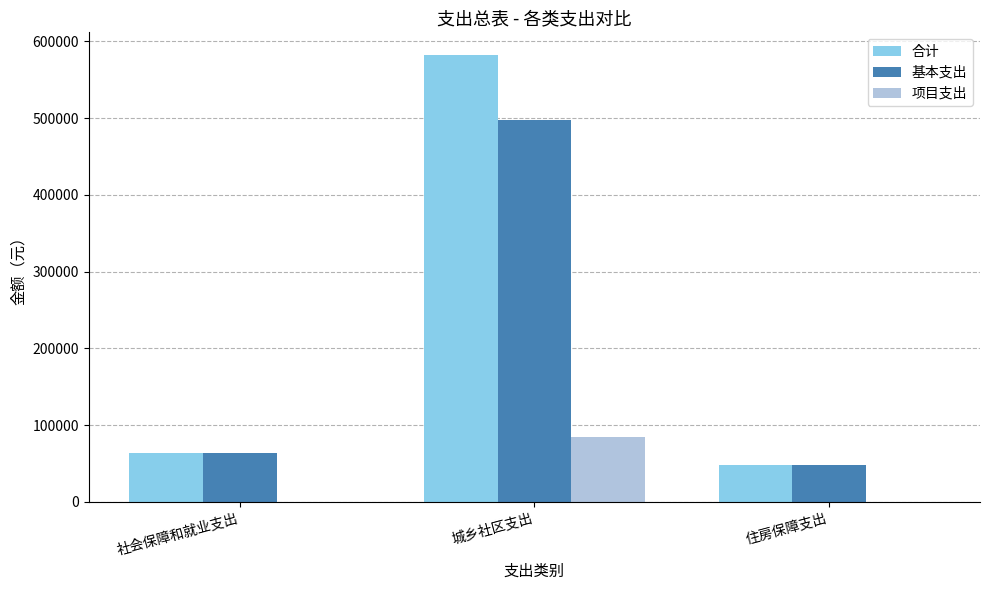

At which label is 基本支出 closest to 273381?

社会保障和就业支出